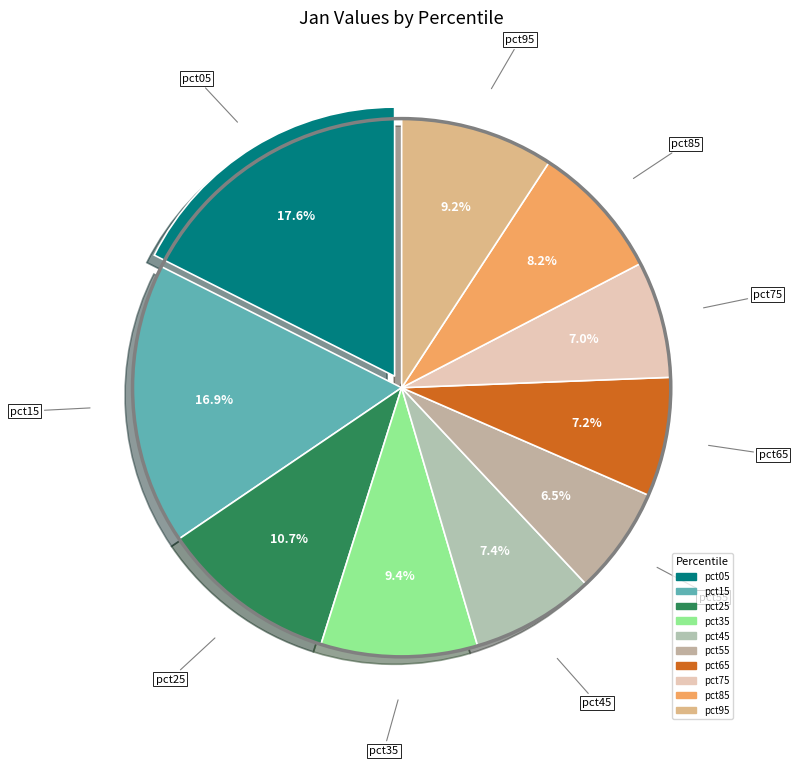

How many slices are in this pie chart?

10